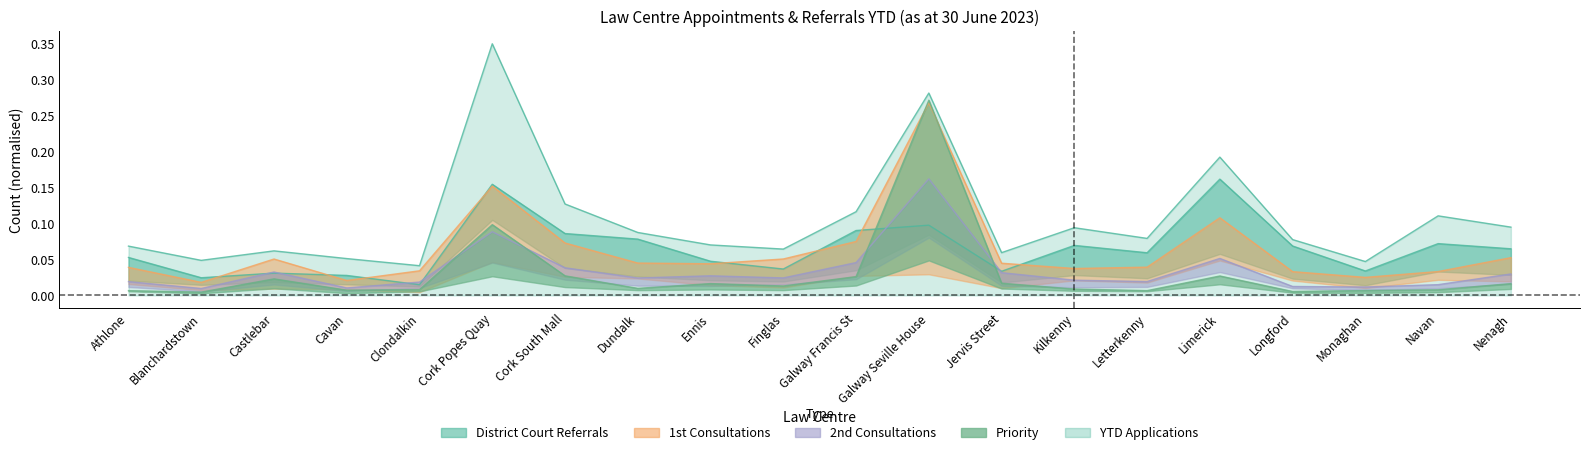

The value of 1st Cons at Ennis is 0.0. True or false?

True